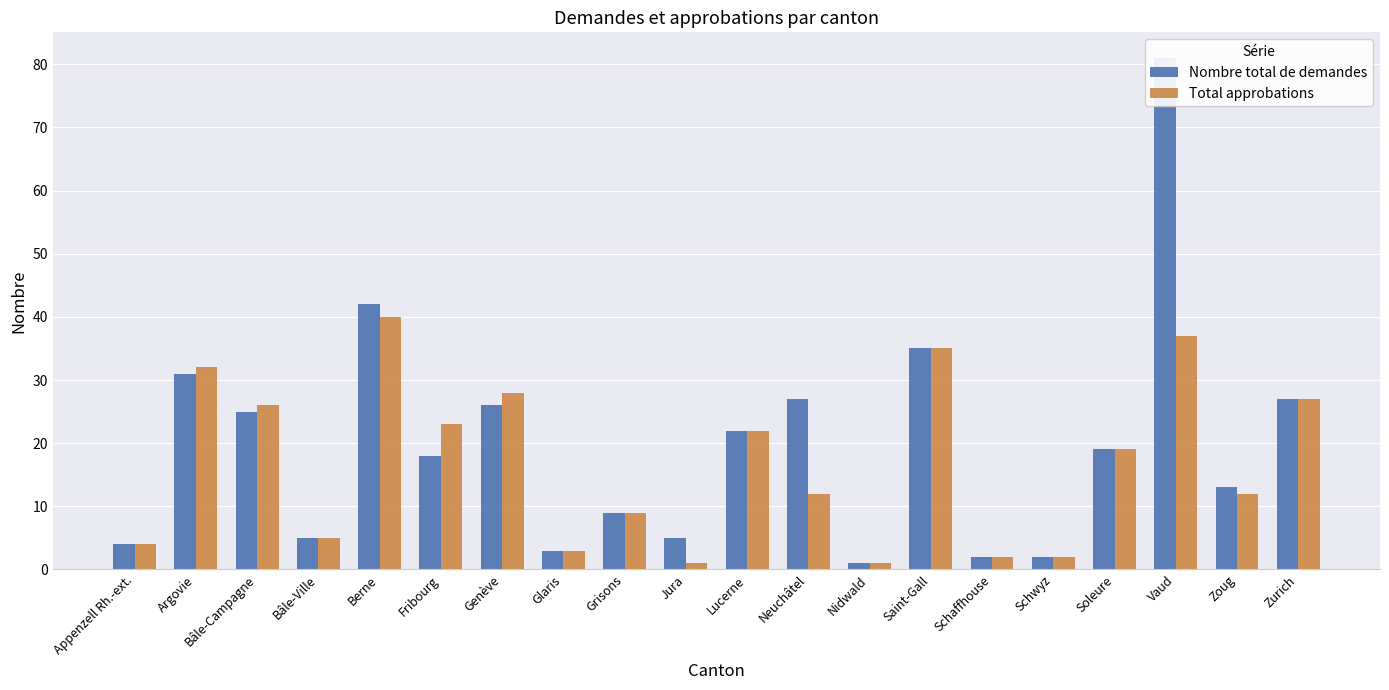

Rank the series by their maximum value, from highest to lowest.

Nombre total de demandes, Total approbations